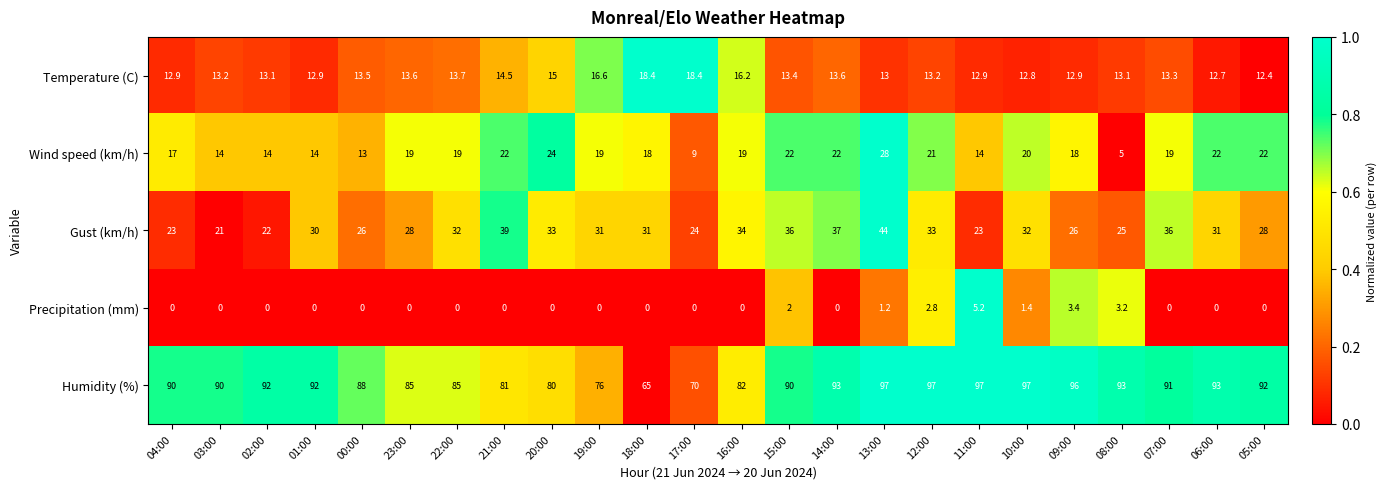

True or false: Precipitation (mm) has a value of 3.4 at 09:00.

True